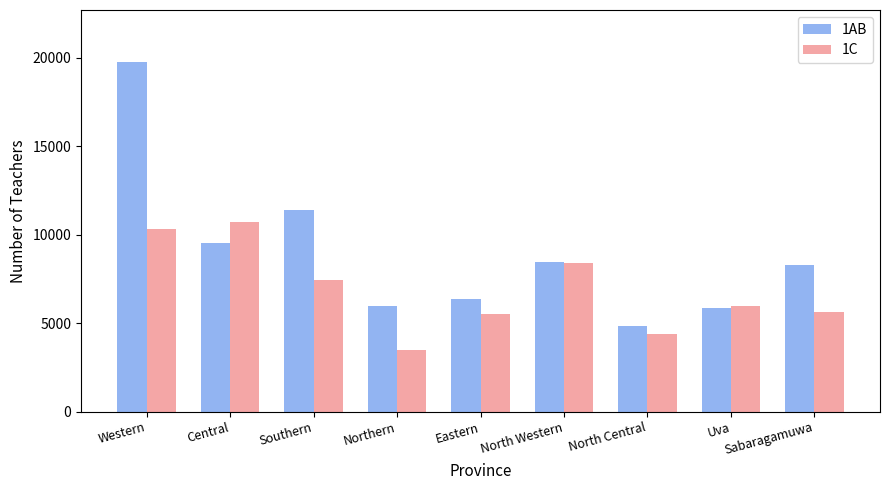

List the series in order of their overall mean, lowest first.

1C, 1AB